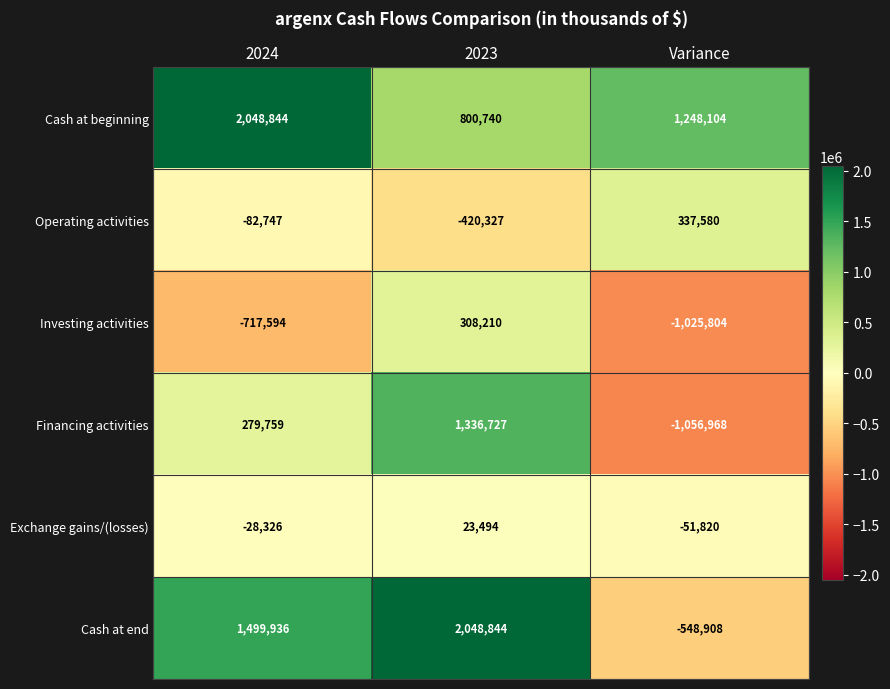

Is the value of Cash at end at 2024 greater than the value of Operating activities at 2024?

Yes